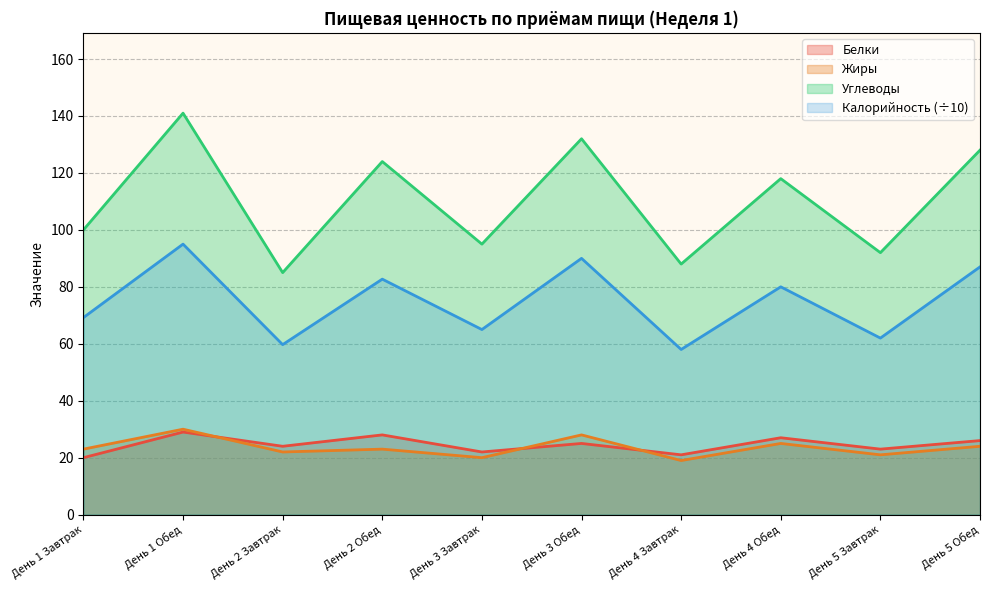

True or false: Жиры and Углеводы intersect in this chart.

False